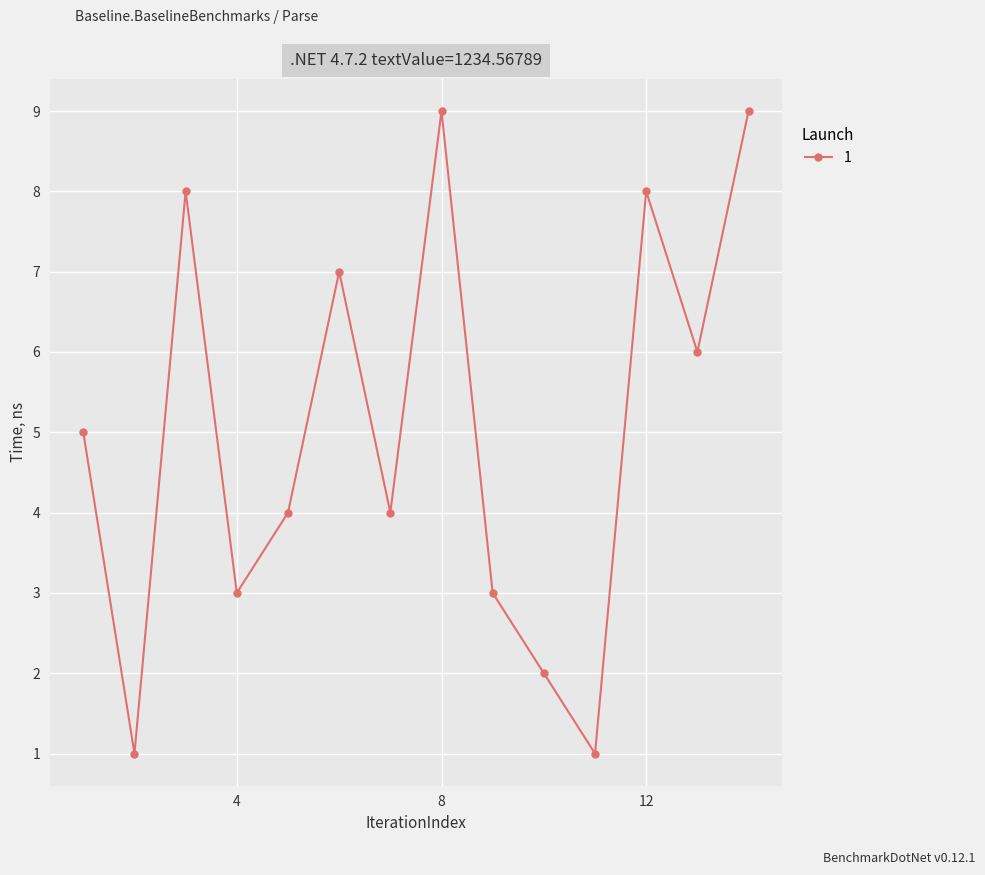

What is the greatest value displayed?

9